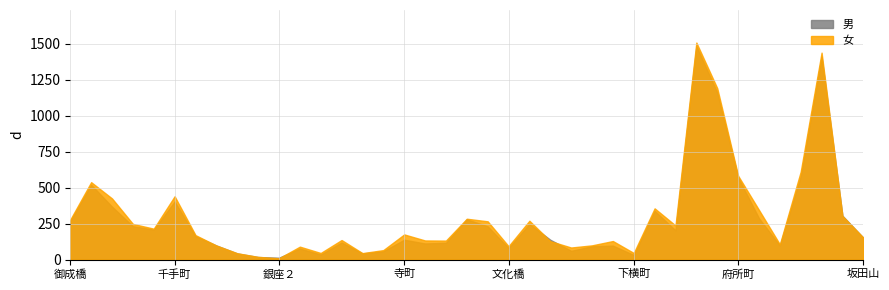

What is the label of the 16th point from the right?

上田町